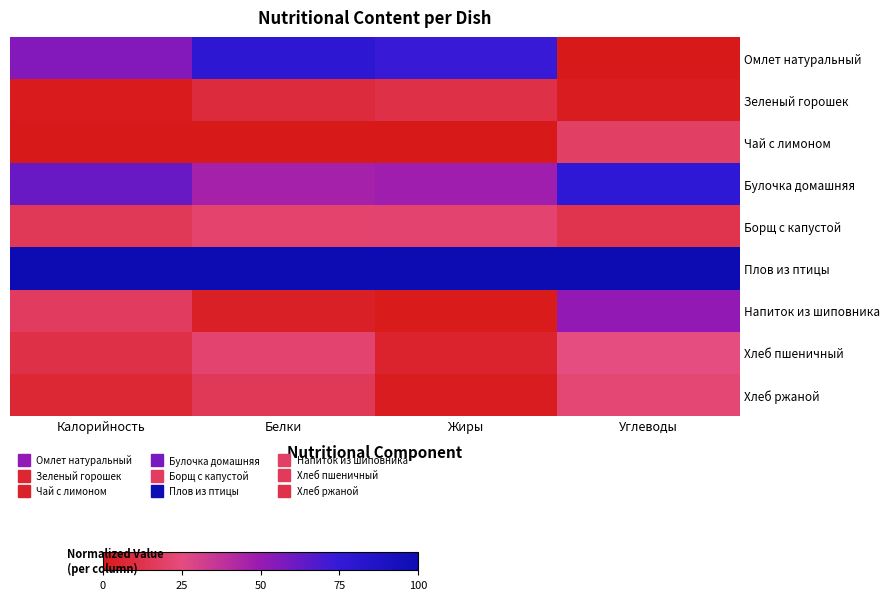

Reading left to right, what are all the values shown in this chart?

Омлет натуральный: Калорийность=0.6	Белки=0.8	Жиры=0.7	Углеводы=0.0
Зеленый горошек: Калорийность=0.0	Белки=0.1	Жиры=0.1	Углеводы=0.0
Чай с лимоном: Калорийность=0.0	Белки=0.0	Жиры=0.0	Углеводы=0.2
Булочка домашняя: Калорийность=0.6	Белки=0.5	Жиры=0.5	Углеводы=0.8
Борщ с капустой: Калорийность=0.2	Белки=0.2	Жиры=0.2	Углеводы=0.1
Плов из птицы: Калорийность=1.0	Белки=1.0	Жиры=1.0	Углеводы=1.0
Напиток из шиповника: Калорийность=0.2	Белки=0.0	Жиры=0.0	Углеводы=0.5
Хлеб пшеничный: Калорийность=0.1	Белки=0.2	Жиры=0.1	Углеводы=0.3
Хлеб ржаной: Калорийность=0.1	Белки=0.2	Жиры=0.0	Углеводы=0.2